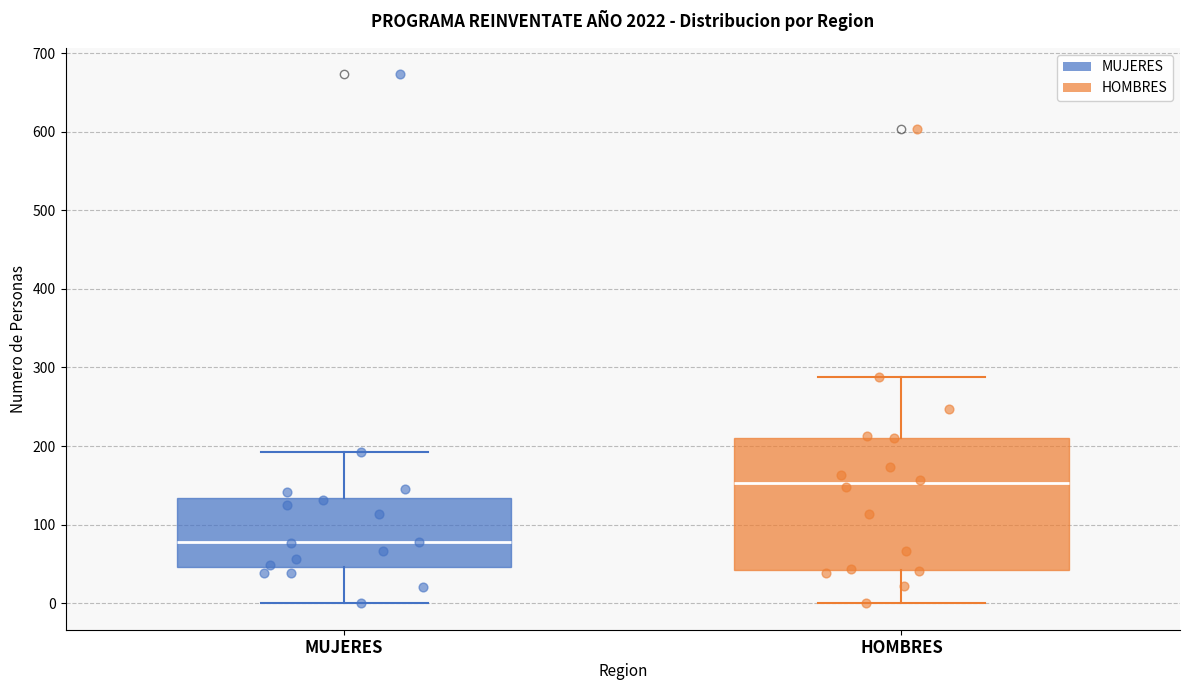

Reading left to right, read every box against the y-axis: the position of its median line, the range the box covers, and the ends of its whiskers. The values are not printed on the chart, so give them approximately, as read against the axis.

MUJERES: median 80, box 50 to 130, whiskers 0 to 190
HOMBRES: median 150, box 40 to 210, whiskers 0 to 290